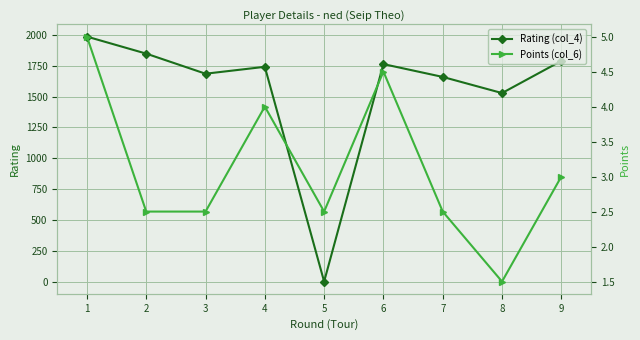

How many intersections are there between Points (col_6) and Rating (col_4)?

2